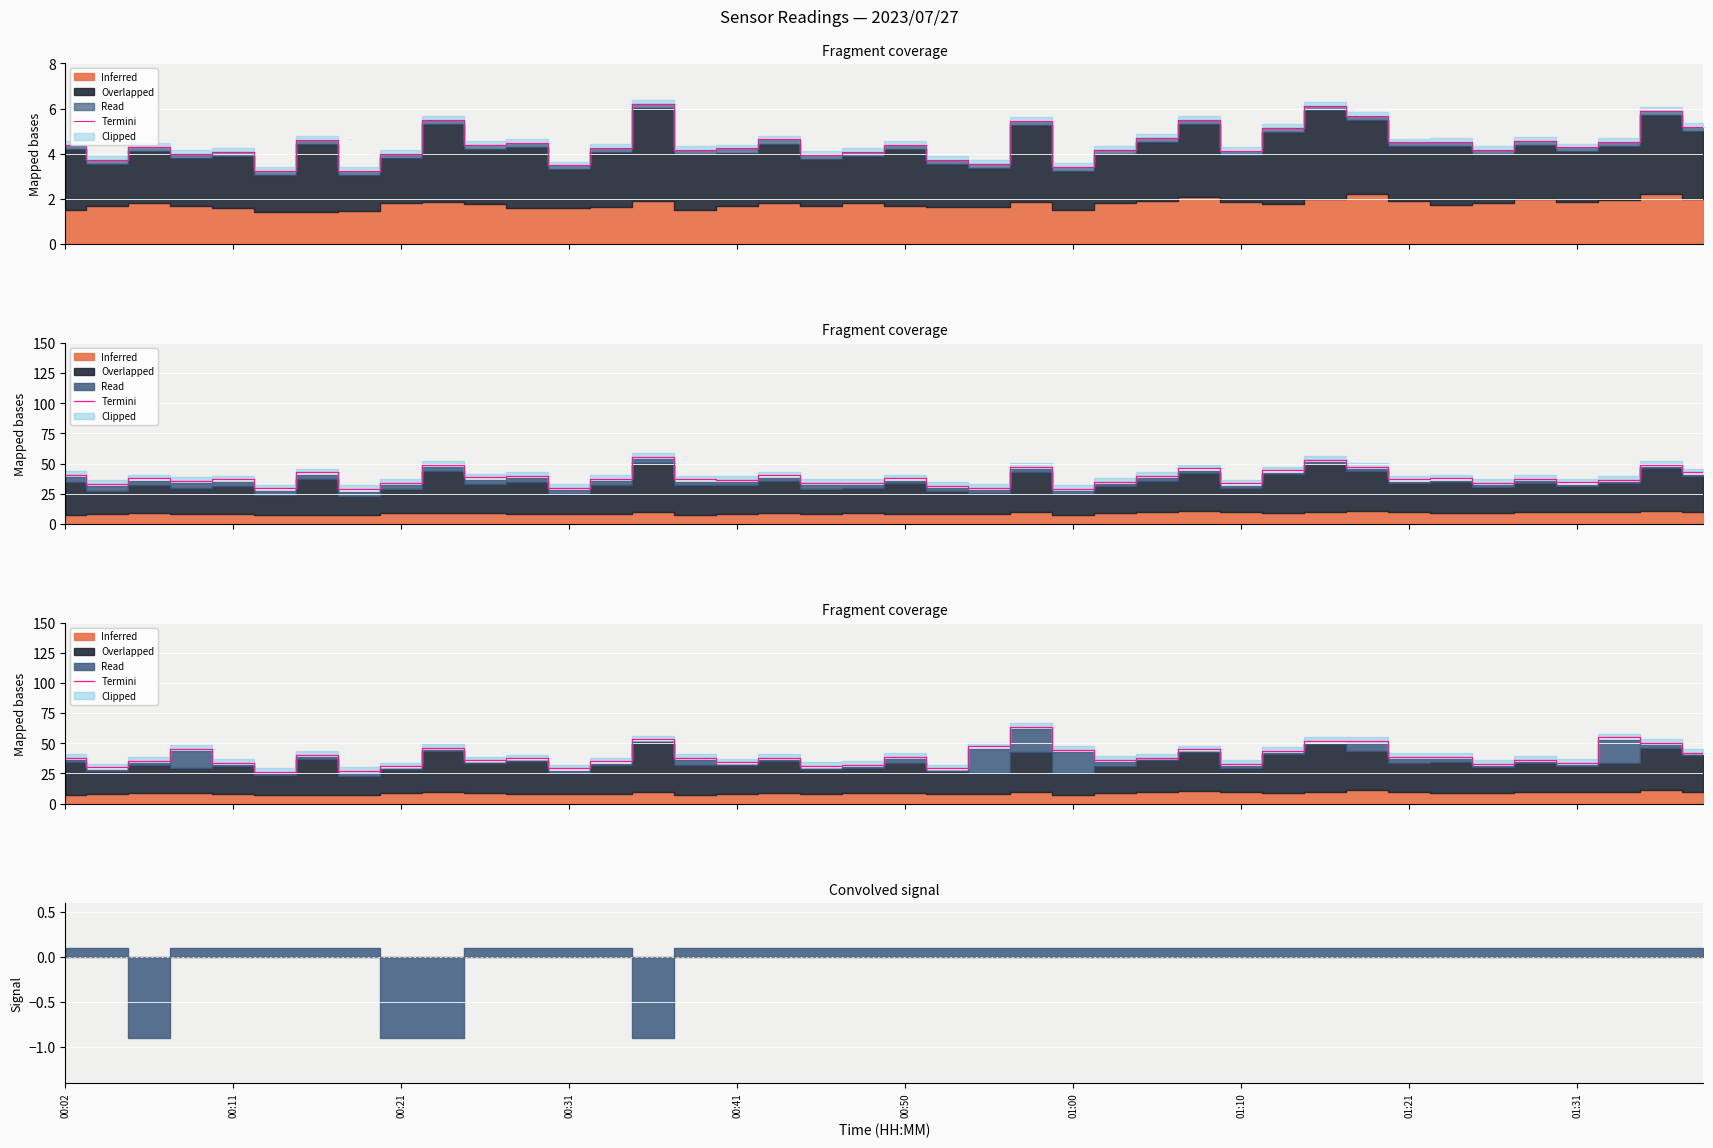

What is the difference between the maximum and minimum values?

37.4